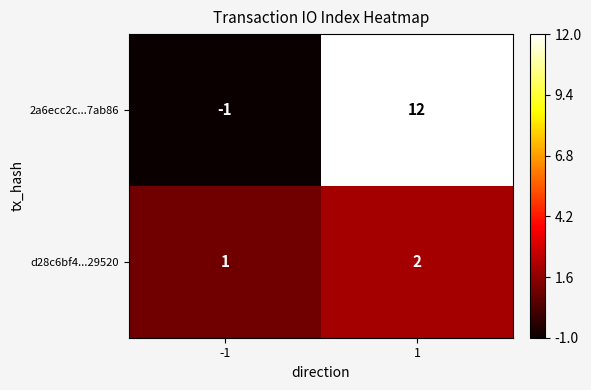

What is the approximate value of 2a6ecc2c...7ab86 at 1?

12